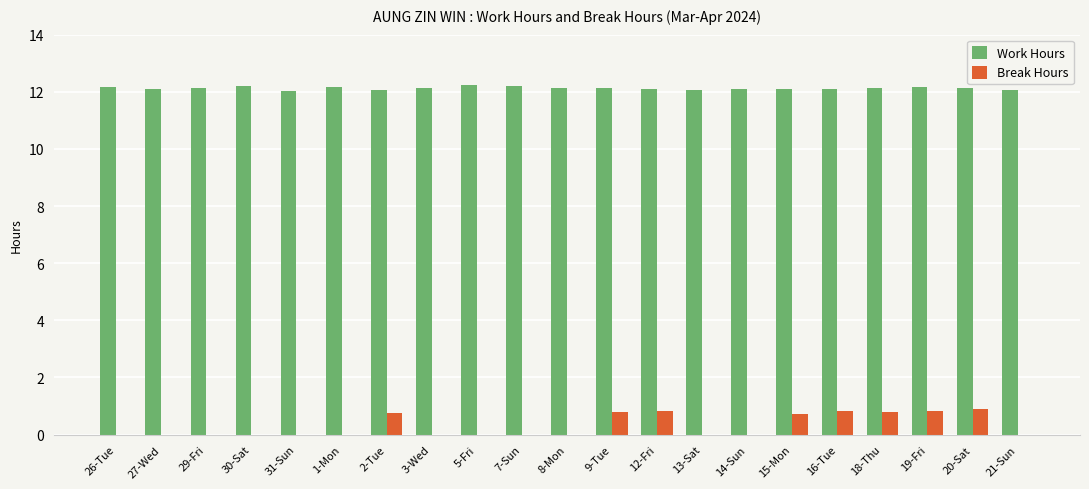

What is the greatest value displayed?

12.2